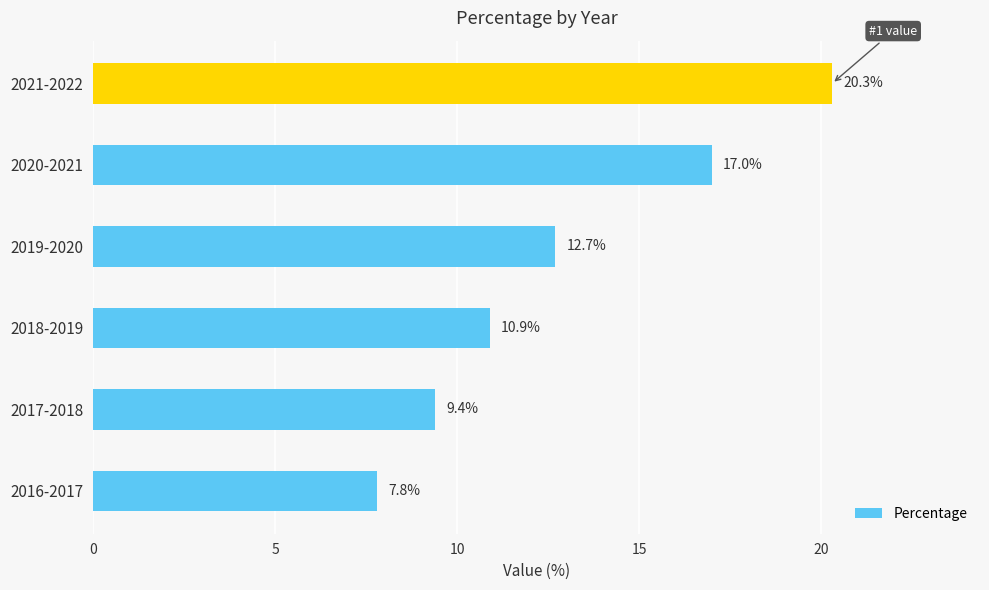

What is the smallest value displayed?

7.8